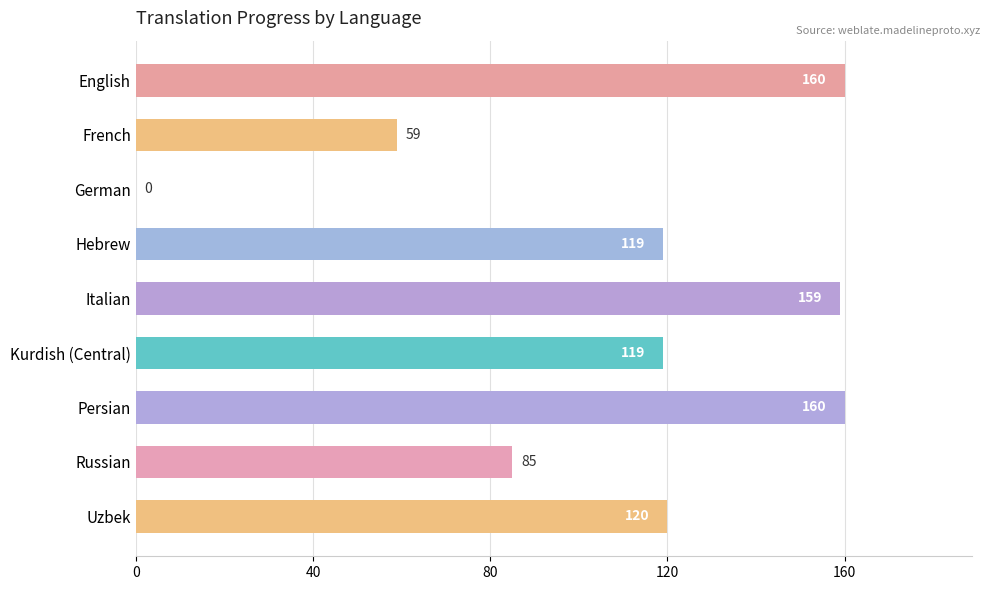

How many positive values are there?

8